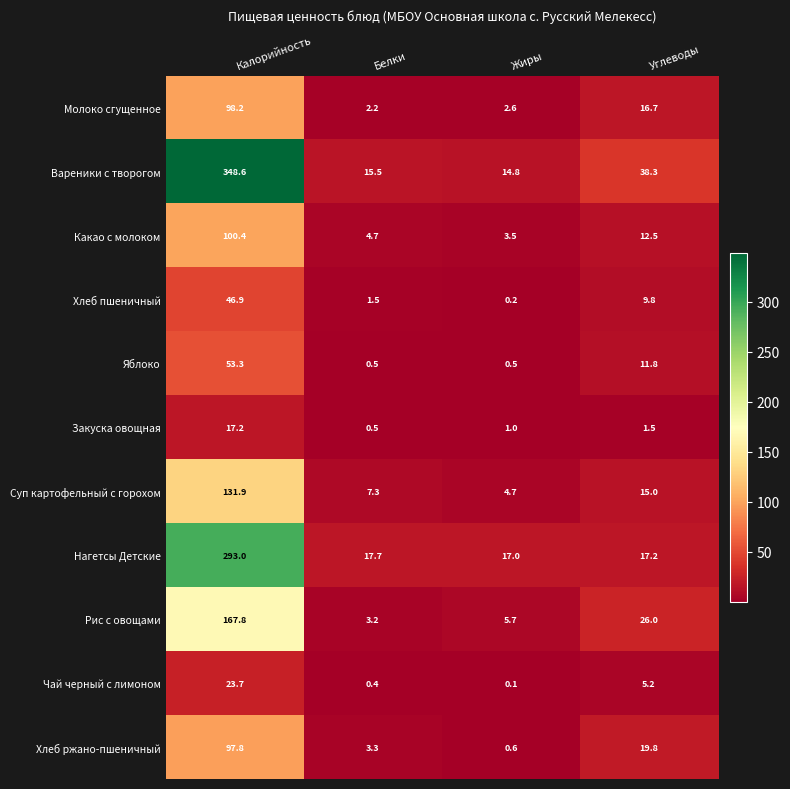

Which category has the highest value across all series?

Калорийность